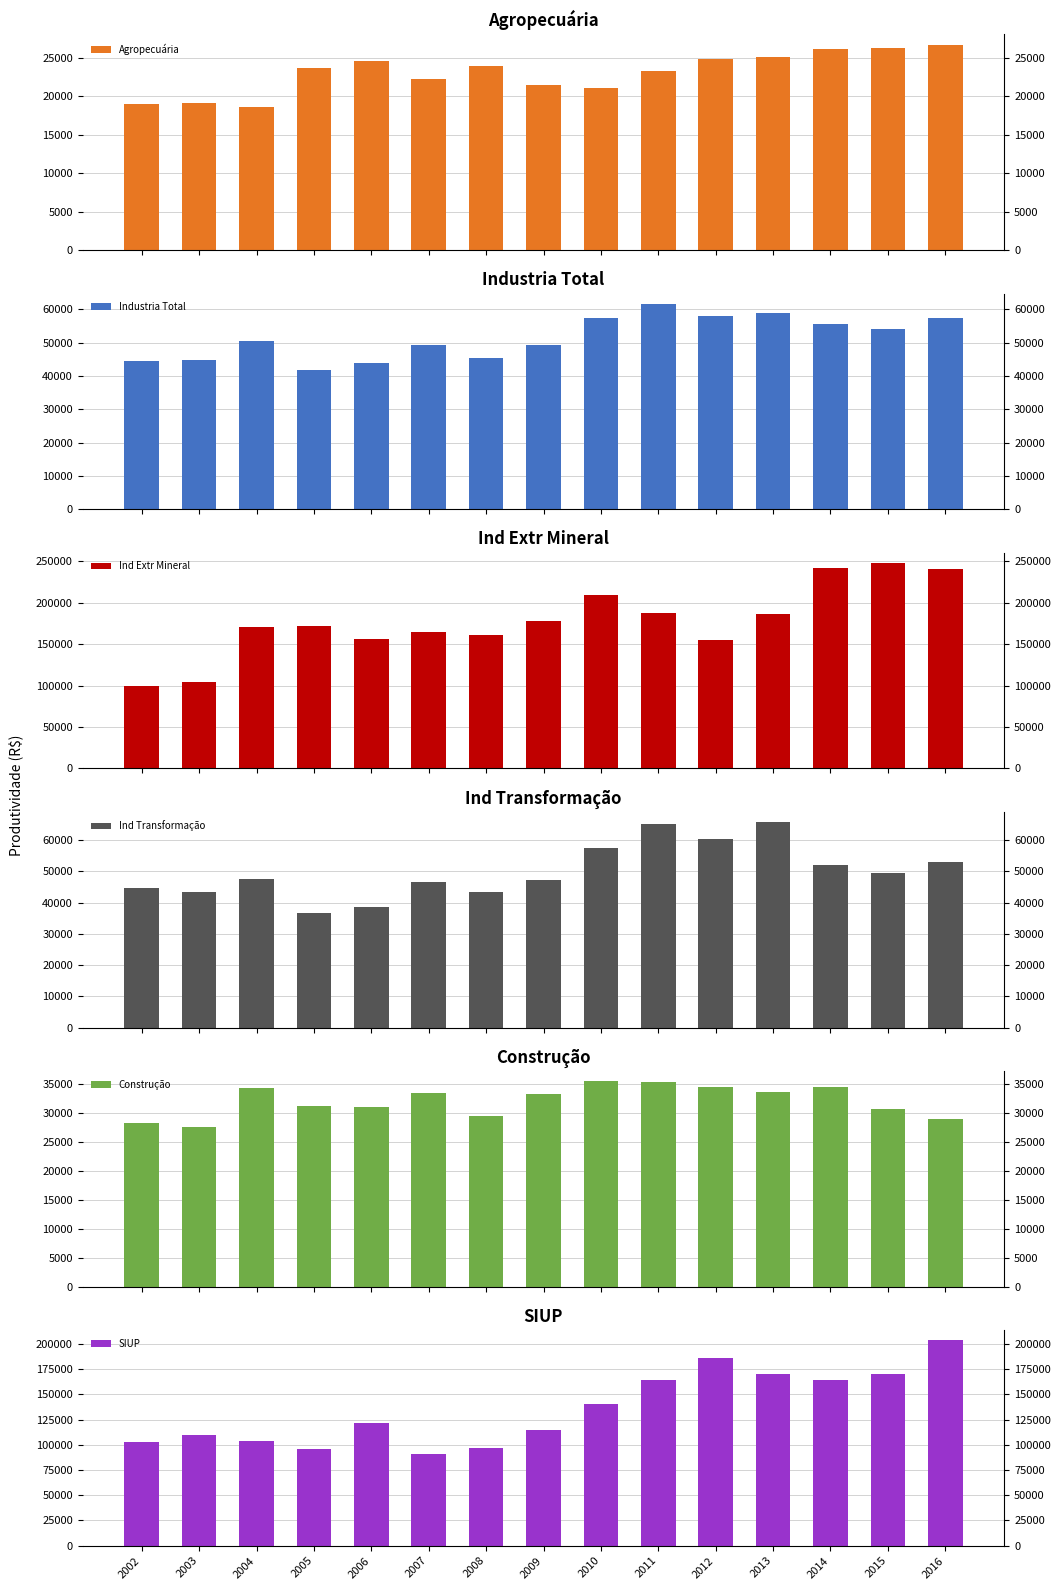

How many distinct data groups are displayed?

6